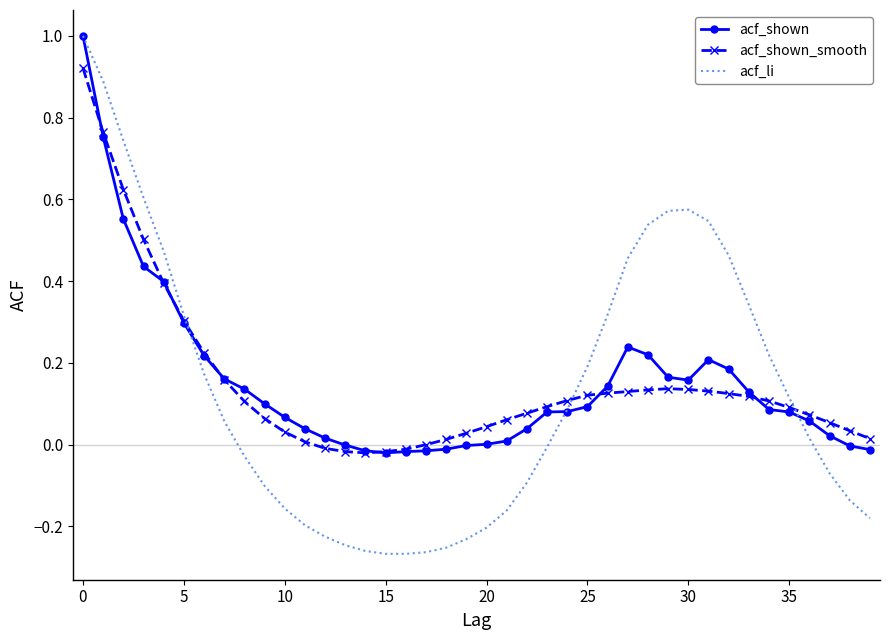

In acf_li, how many points are higher than both neighbors (excluding endpoints)?

1